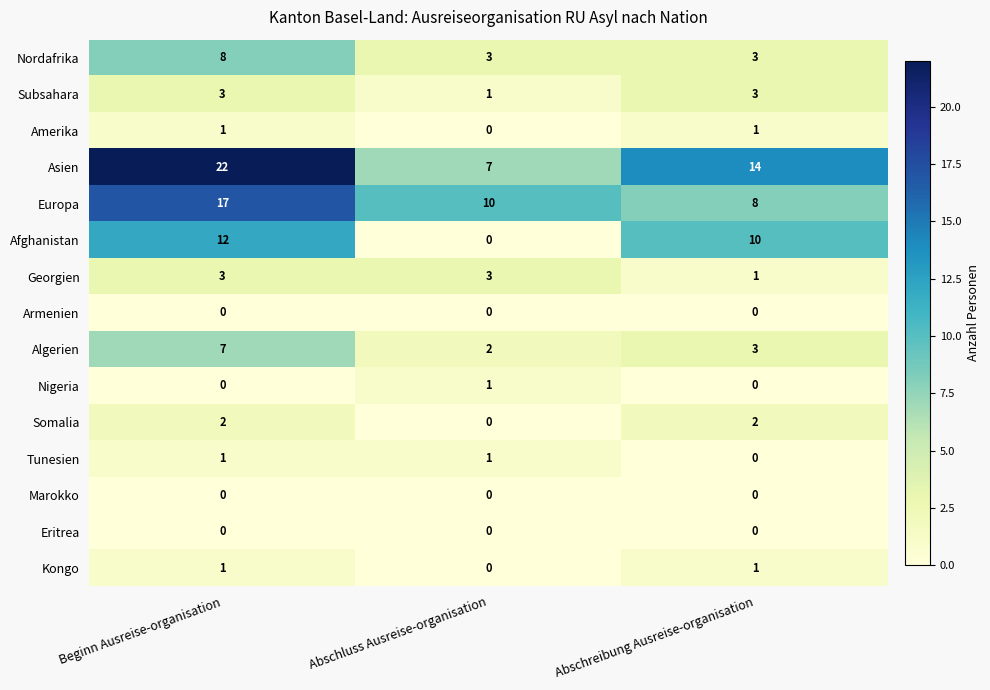

Count the number of data series in this chart.

15